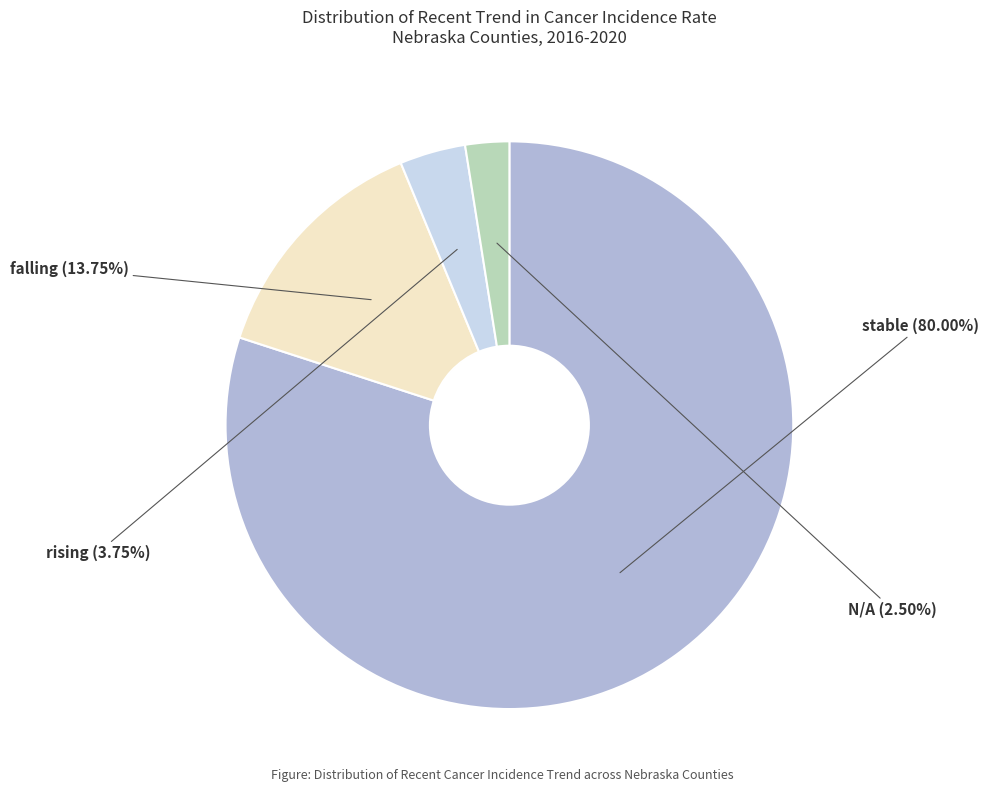

The rising slice represents 4% of the pie. True or false?

True